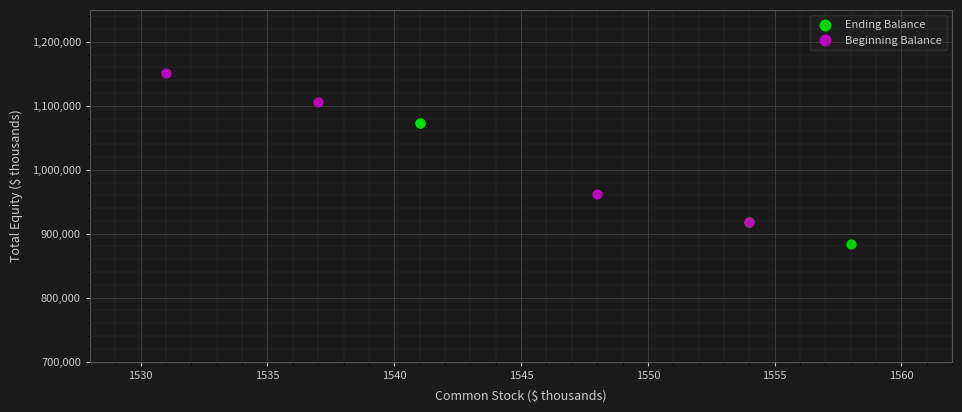

Which series has the widest spread of Y values?

Beginning Balance